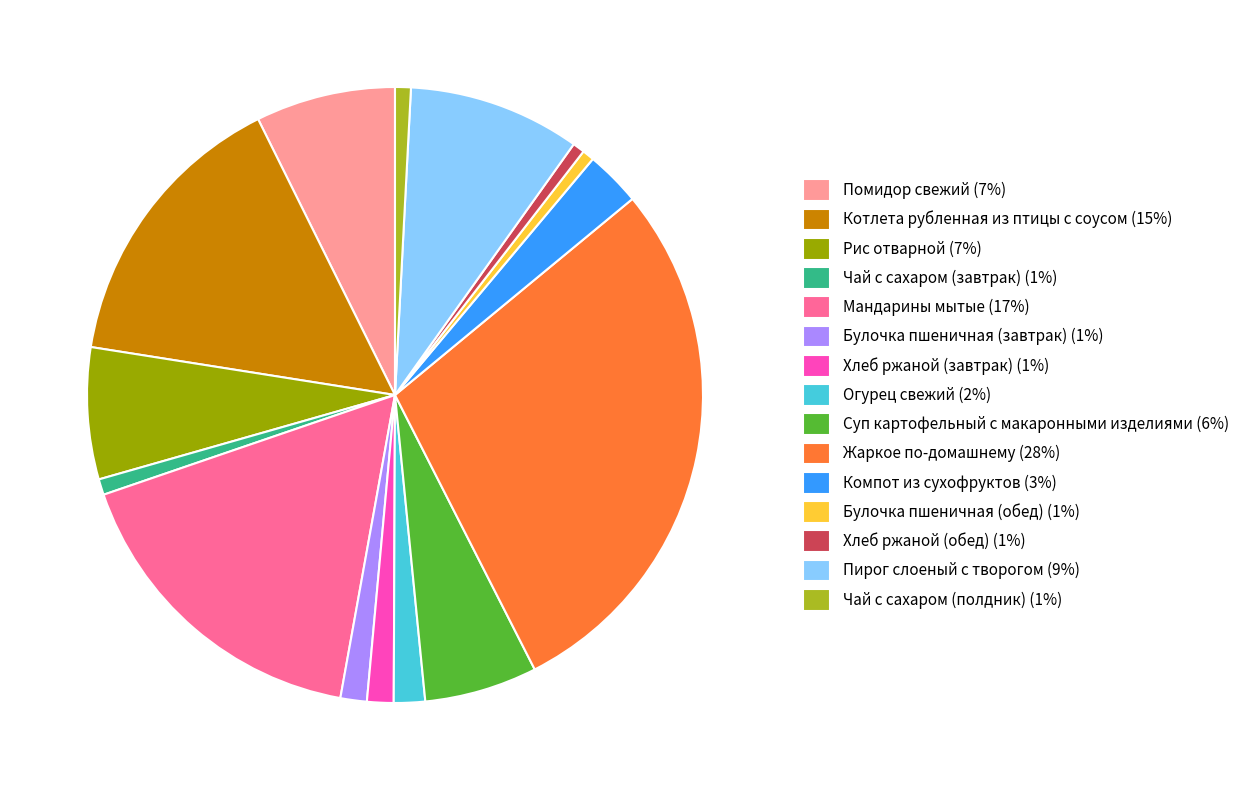

Do Помидор свежий (7%) and Мандарины мытые (17%) together represent more than half of the pie?

No